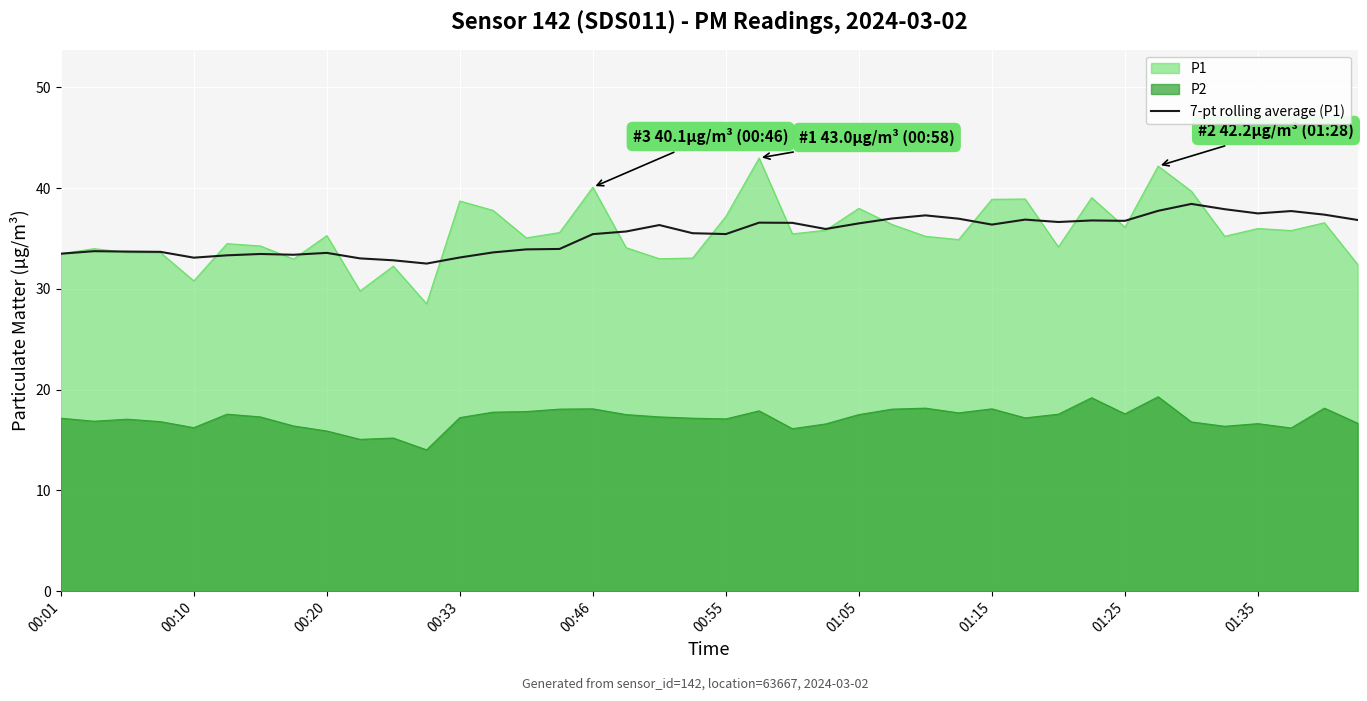

What is the sum of all values?

1417.0